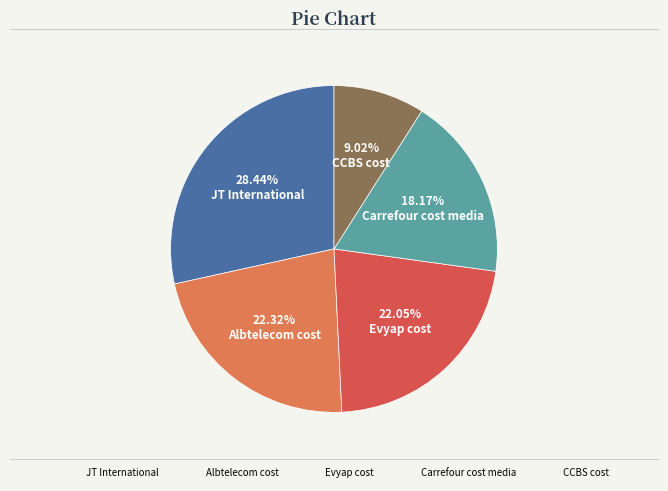

To the nearest percent, what is the difference between the Carrefour cost media and Albtelecom cost slice percentages?

4%